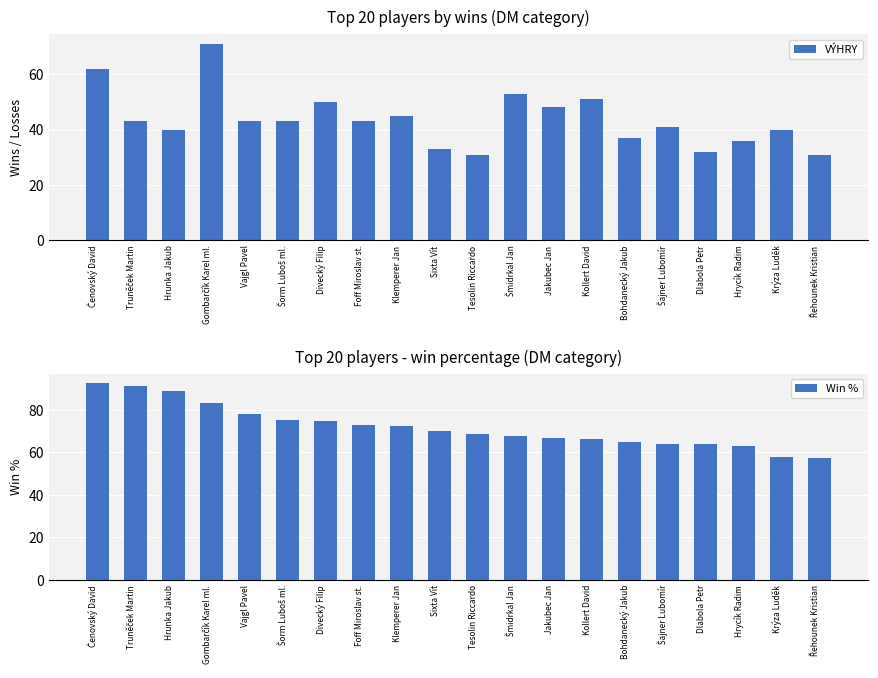

Reading left to right, extract all data points from this chart.

VÝHRY: 62.0	43.0	40.0	71.0	43.0	43.0	50.0	43.0	45.0	33.0	31.0	53.0	48.0	51.0	37.0	41.0	32.0	36.0	40.0	31.0
Win %: 92.5	91.5	88.9	83.5	78.2	75.4	74.6	72.9	72.6	70.2	68.9	68.0	66.7	66.2	64.9	64.1	64.0	63.2	58.0	57.4